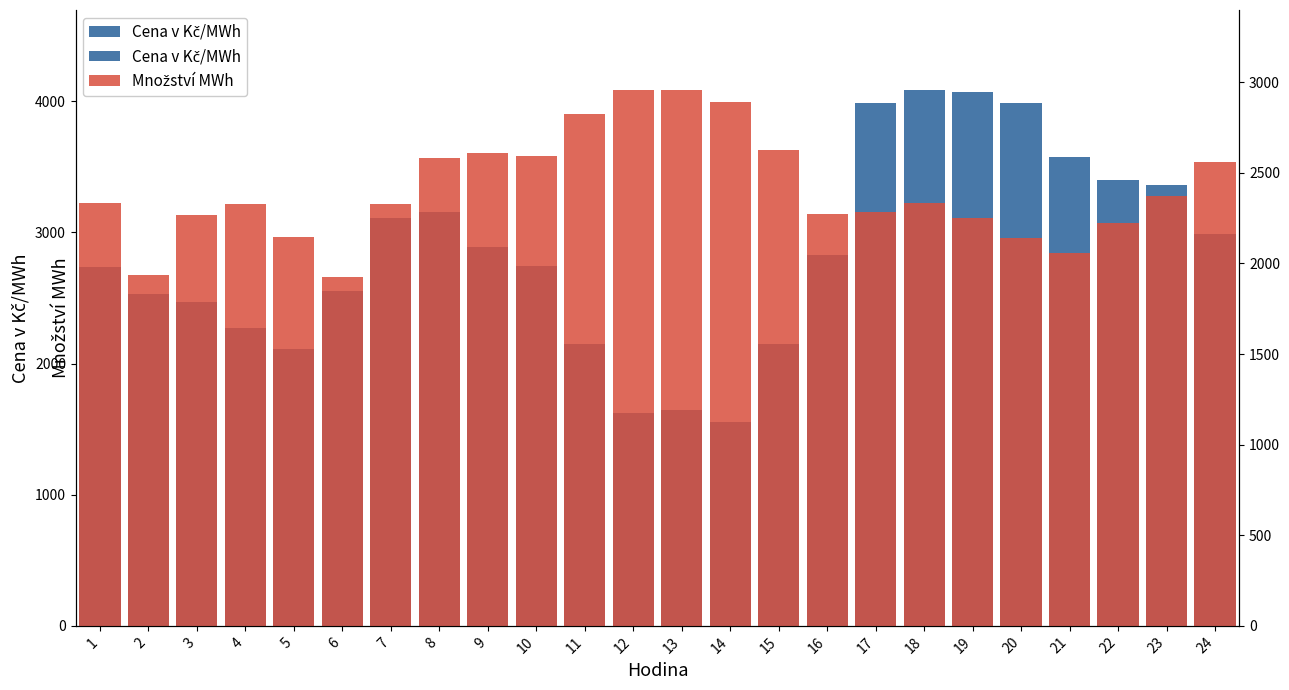

Reading left to right, transcribe all the data shown in this chart.

Cena v Kč/MWh: 2734.2	2528.9	2470.6	2274.3	2113.0	2556.7	3111.8	3159.5	2891.5	2747.7	2148.2	1621.5	1645.3	1555.1	2152.3	2827.9	3990.1	4083.6	4071.7	3986.6	3576.6	3398.0	3362.8	2987.5
Množství MWh: 2334.5	1938.1	2269.6	2326.9	2144.6	1923.7	2330.6	2584.3	2607.7	2591.9	2824.8	2955.4	2954.9	2888.3	2628.4	2272.2	2282.8	2336.2	2251.0	2141.6	2056.6	2220.9	2370.8	2562.6